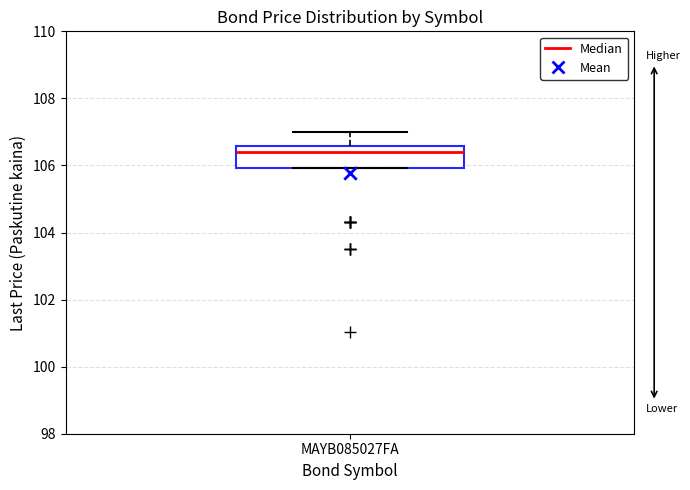

Read this box plot against the y-axis: the position of the median line, the range covered by the box, and the ends of both whiskers. The values are not printed on the chart, so give them approximately, as read against the axis.

median 106.4, box 106.0 to 106.6, whiskers 106.0 to 107.0